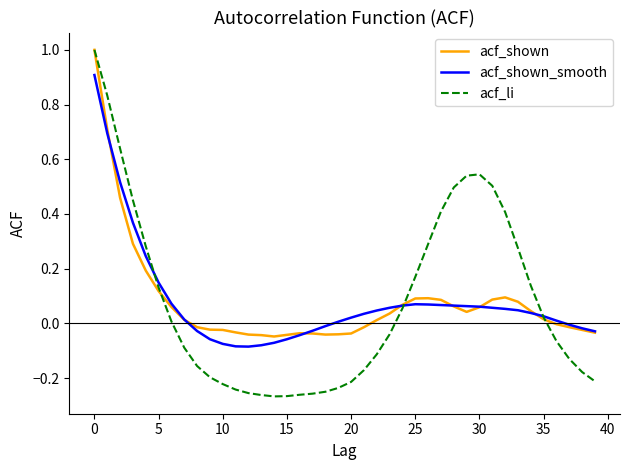

Which series ends up on top after the final intersection of acf_li and acf_shown?

acf_shown